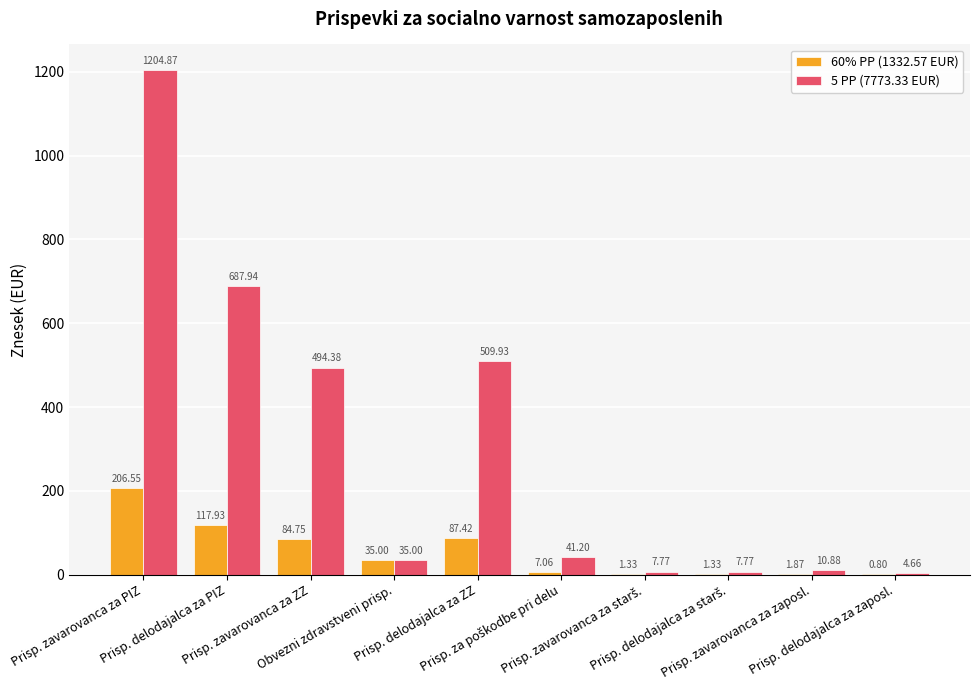

Does the chart contain stacked bars?

No